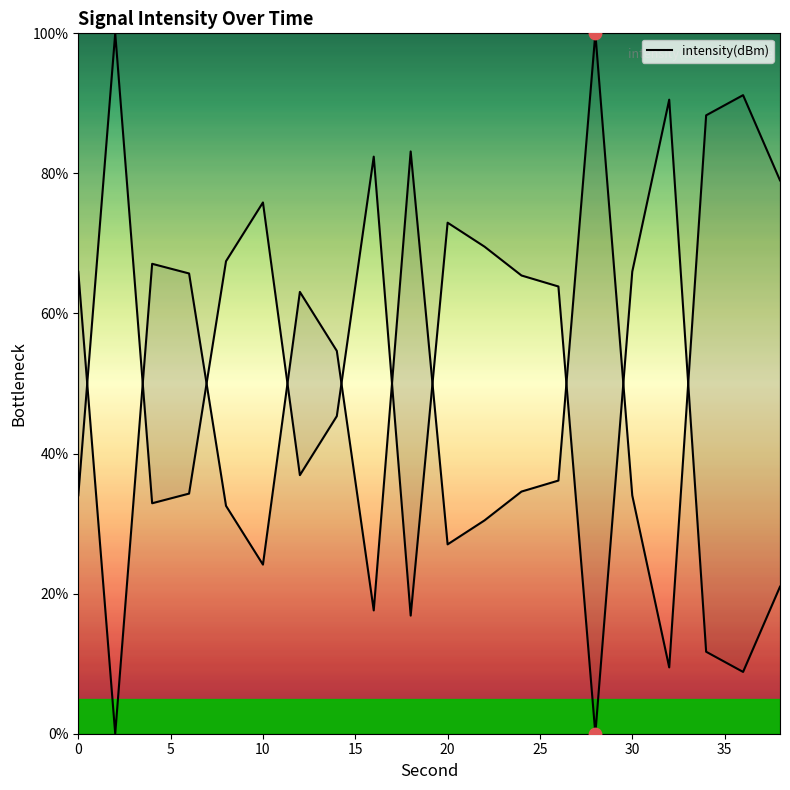

Approximately how many times larger is the value at 10 compared to 15?

2.1